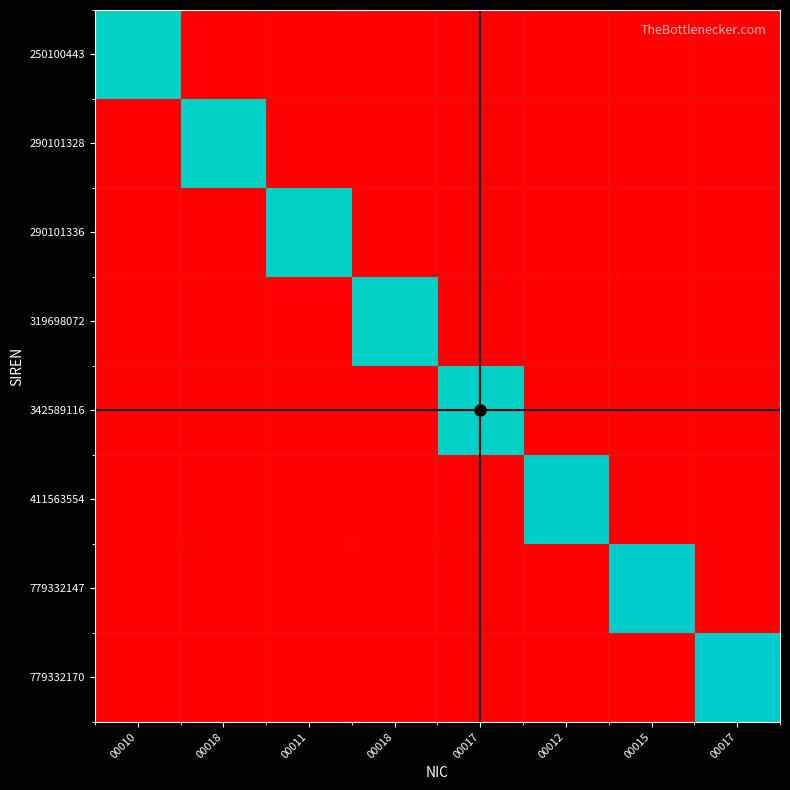

Reading right to left, extract all data points from this chart.

250100443: 00017=0.0	00015=0.0	00012=0.0	00017=0.0	00018=0.0	00011=0.0	00018=0.0	00010=13.4
290101328: 00017=0.0	00015=0.0	00012=0.0	00017=0.0	00018=0.0	00011=0.0	00018=13.5	00010=0.0
290101336: 00017=0.0	00015=0.0	00012=0.0	00017=0.0	00018=0.0	00011=13.5	00018=0.0	00010=0.0
319698072: 00017=0.0	00015=0.0	00012=0.0	00017=0.0	00018=13.5	00011=0.0	00018=0.0	00010=0.0
342589116: 00017=0.0	00015=0.0	00012=0.0	00017=13.5	00018=0.0	00011=0.0	00018=0.0	00010=0.0
411563554: 00017=0.0	00015=0.0	00012=13.6	00017=0.0	00018=0.0	00011=0.0	00018=0.0	00010=0.0
779332147: 00017=0.0	00015=13.9	00012=0.0	00017=0.0	00018=0.0	00011=0.0	00018=0.0	00010=0.0
779332170: 00017=13.9	00015=0.0	00012=0.0	00017=0.0	00018=0.0	00011=0.0	00018=0.0	00010=0.0